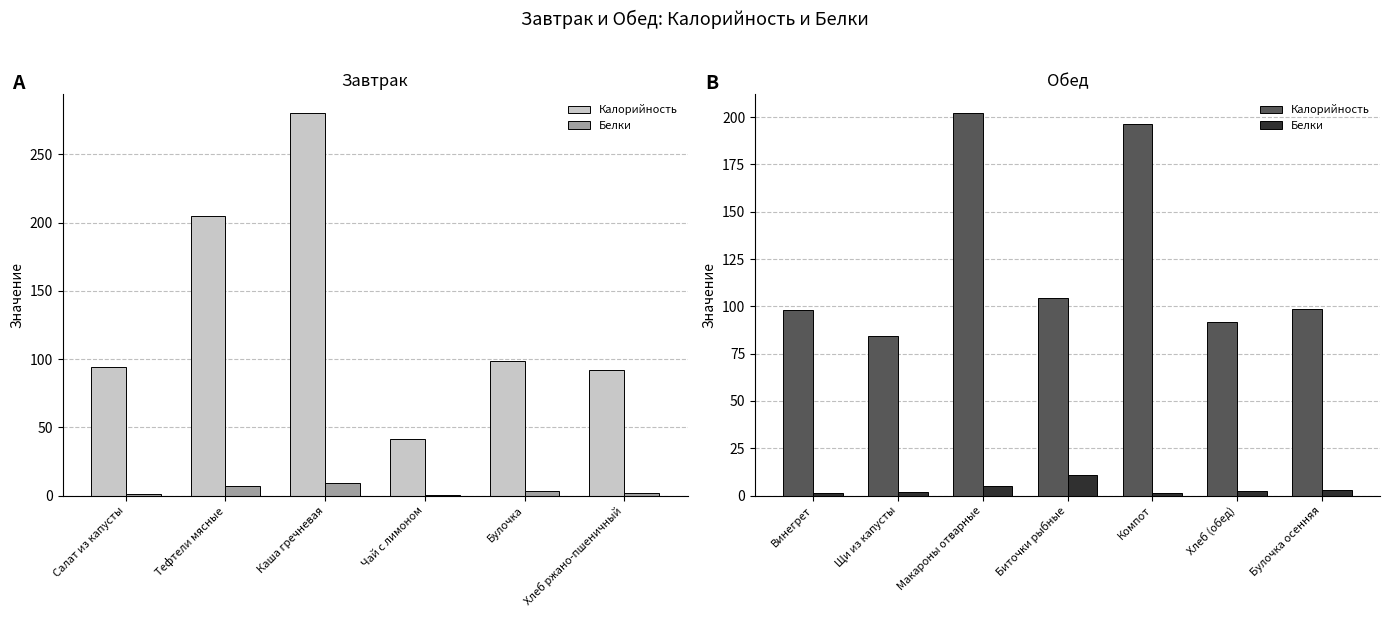

What is the difference between the second highest and second lowest values in the Калорийность series?

104.4